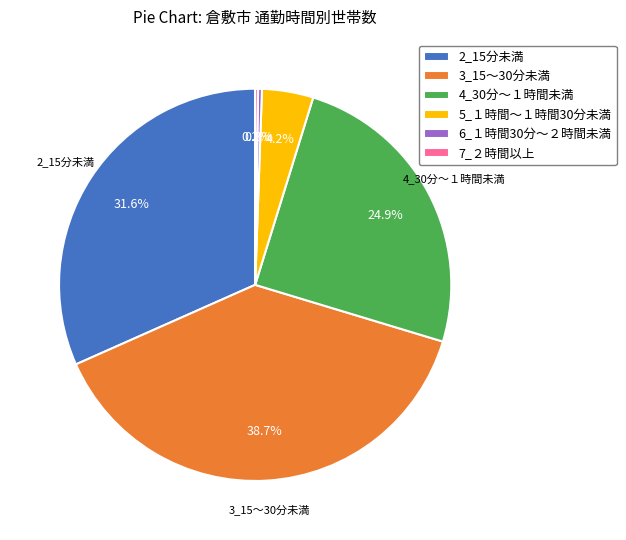

Does 4_30分～１時間未満 account for over 50% of the chart?

No